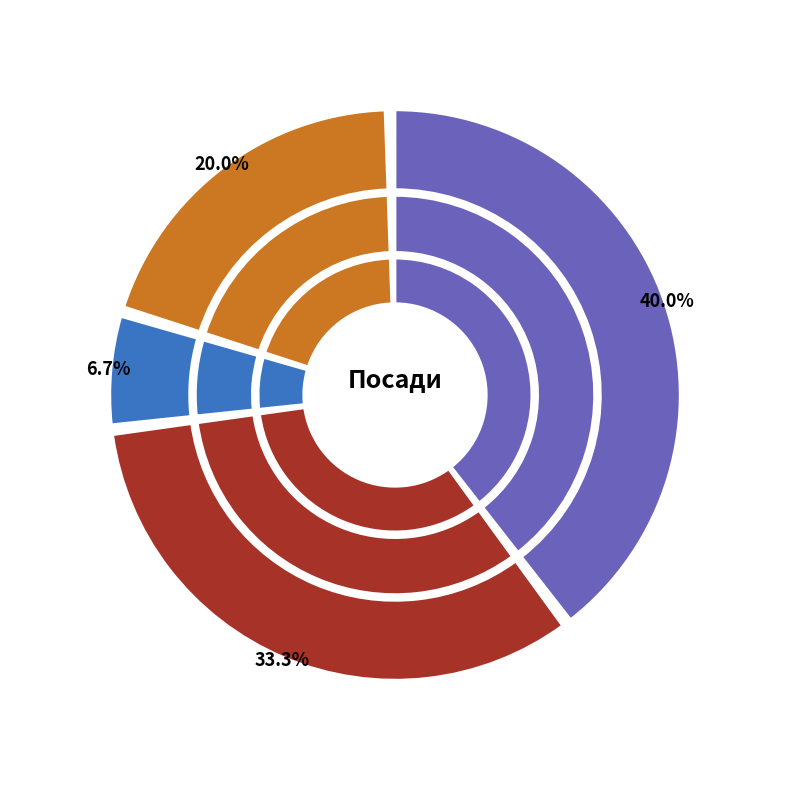

Which category has the smallest portion of the pie?

Генеральний директор